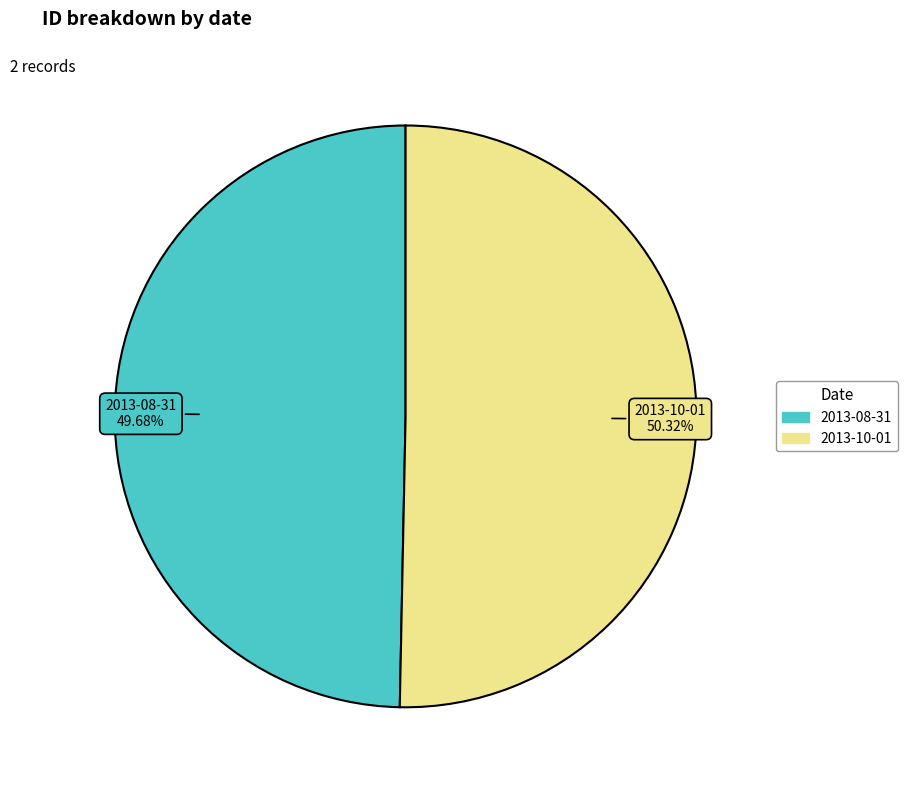

What is the largest slice in the pie chart?

2013-10-01